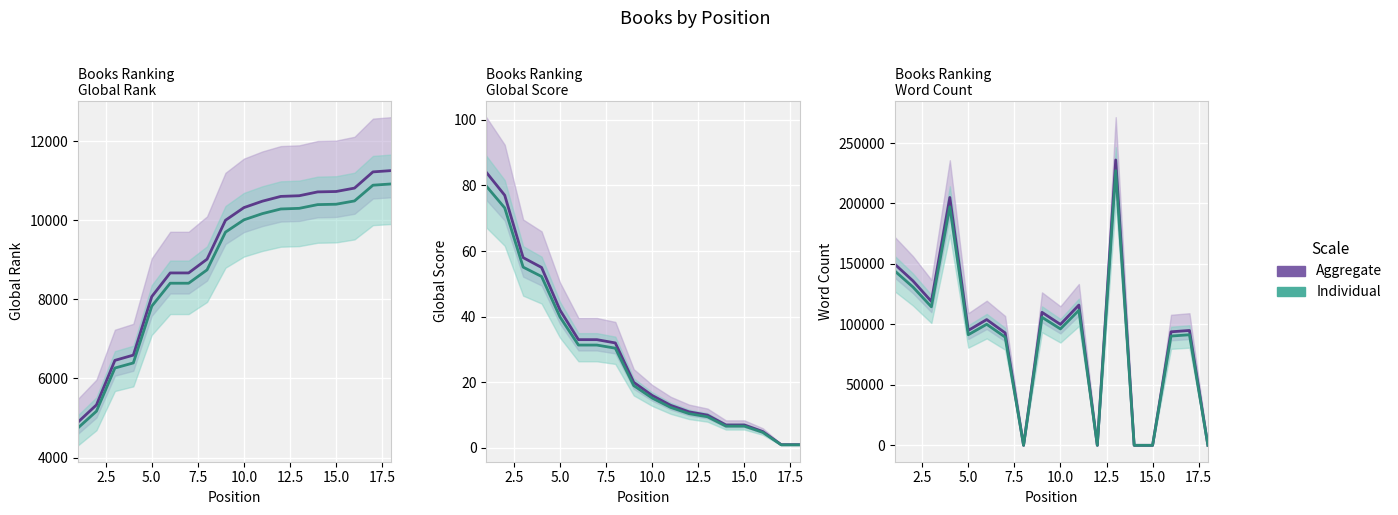

Where is Global Rank nearest to the value 8076?

5